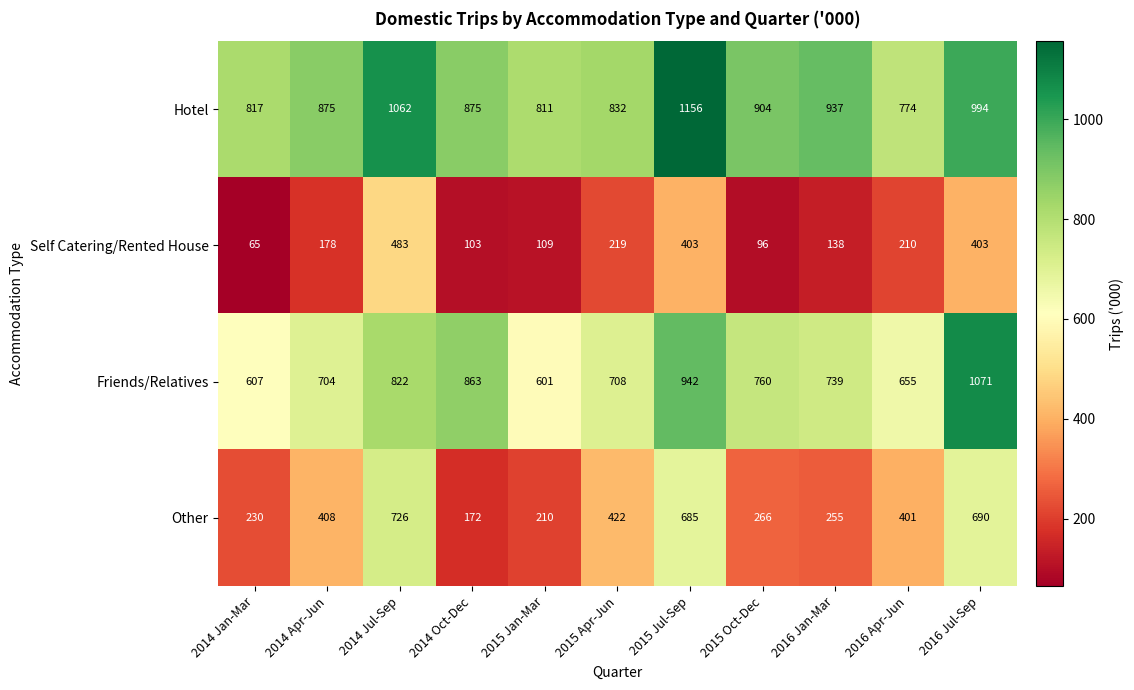

What value does the Self Catering/Rented House series have at 2016 Jan-Mar, to the nearest 50?

150